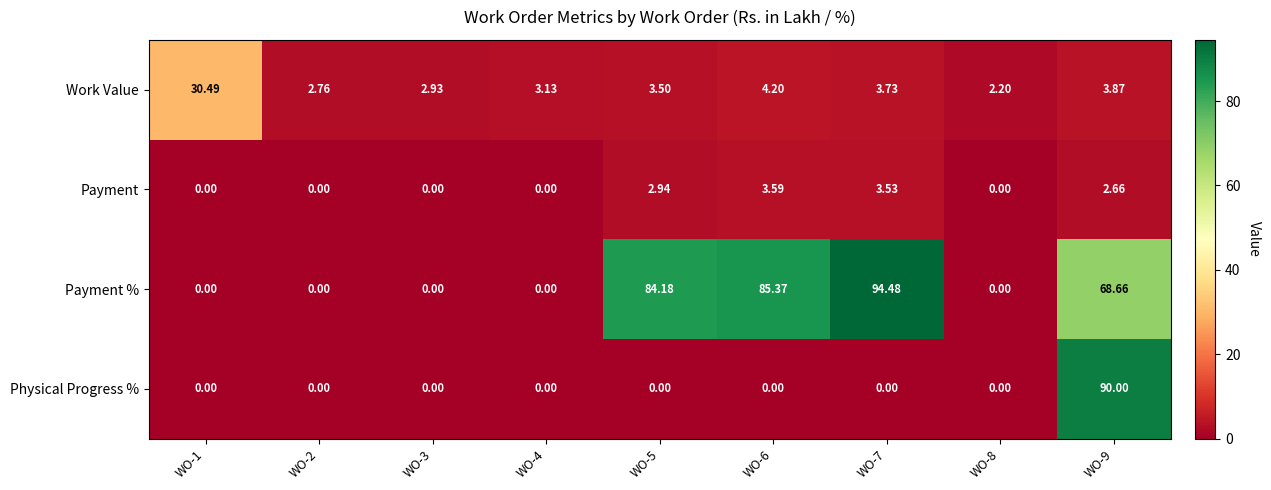

Rank the series by their maximum value, from lowest to highest.

Payment, Work Value, Physical Progress %, Payment %